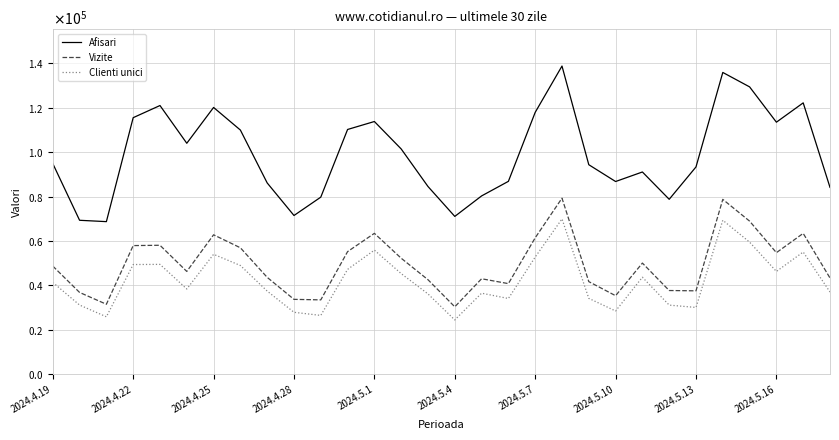

True or false: Afisari and Clienti unici cross at least once.

False